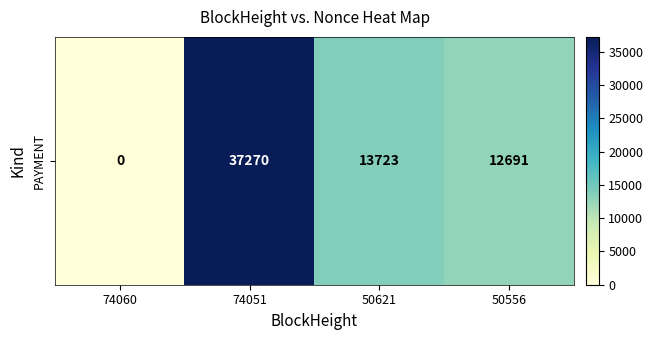

Count the number of categories in the chart.

4